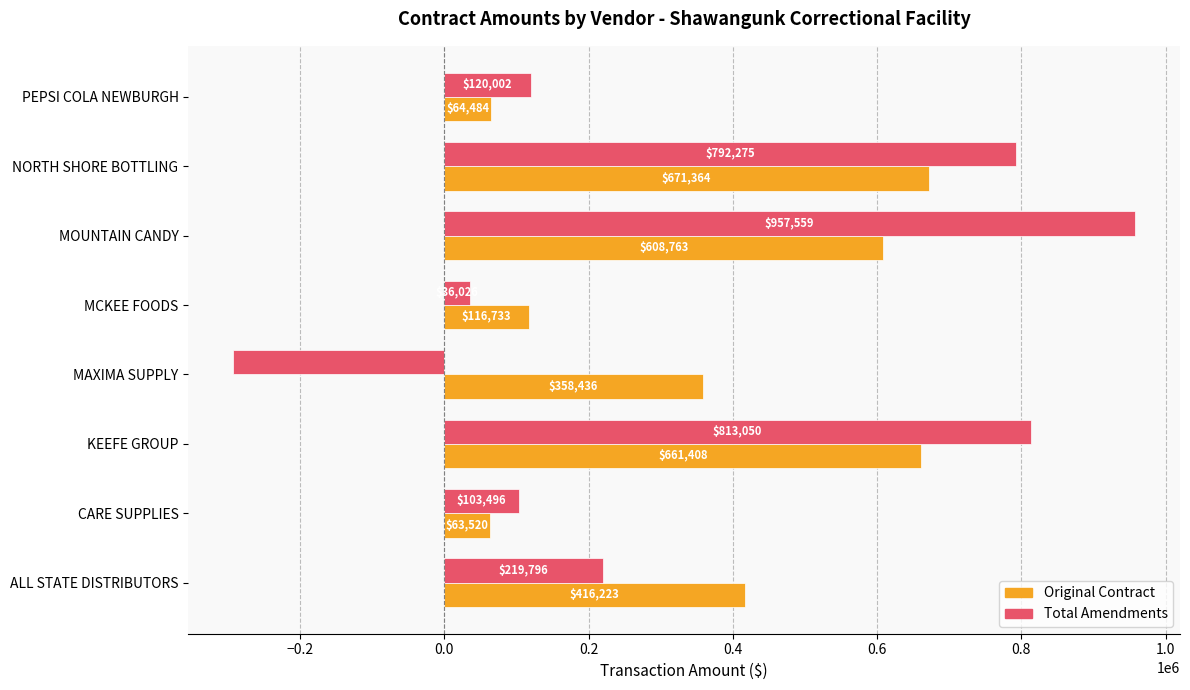

Which series changed the most between KEEFE GROUP and PEPSI COLA NEWBURGH?

Total Amendments